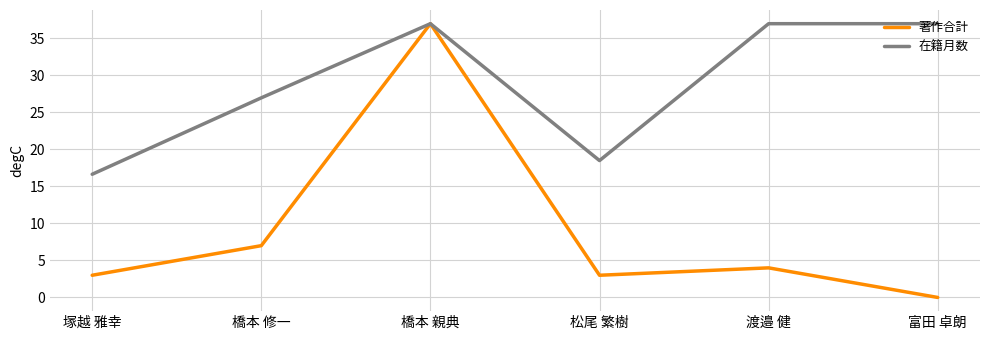

The value of 在籍月数 at 橋本 修一 is 27.0. True or false?

True